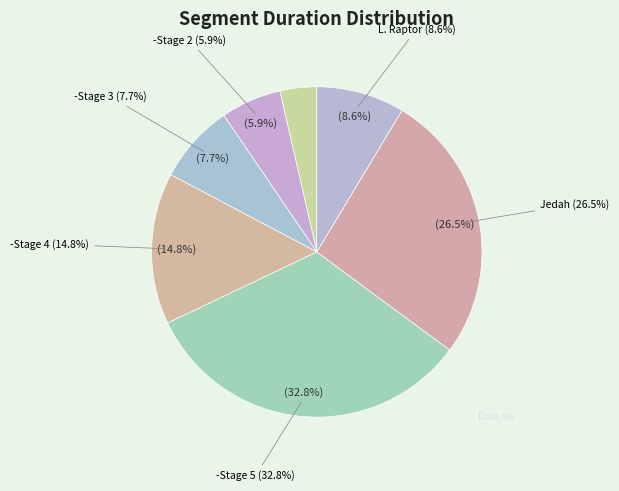

Which slice is the smallest?

-Stage 1